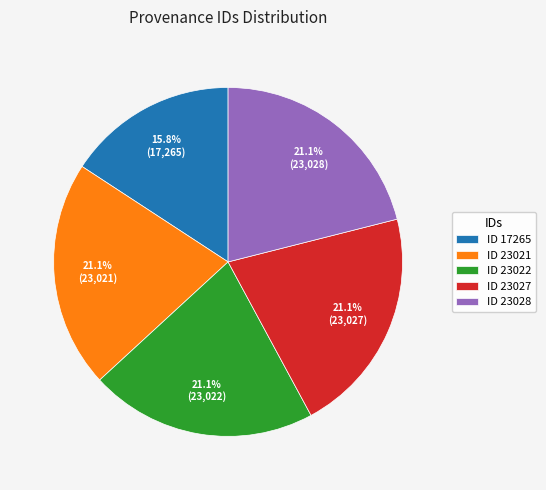

Which slice is the smallest?

ID 17265